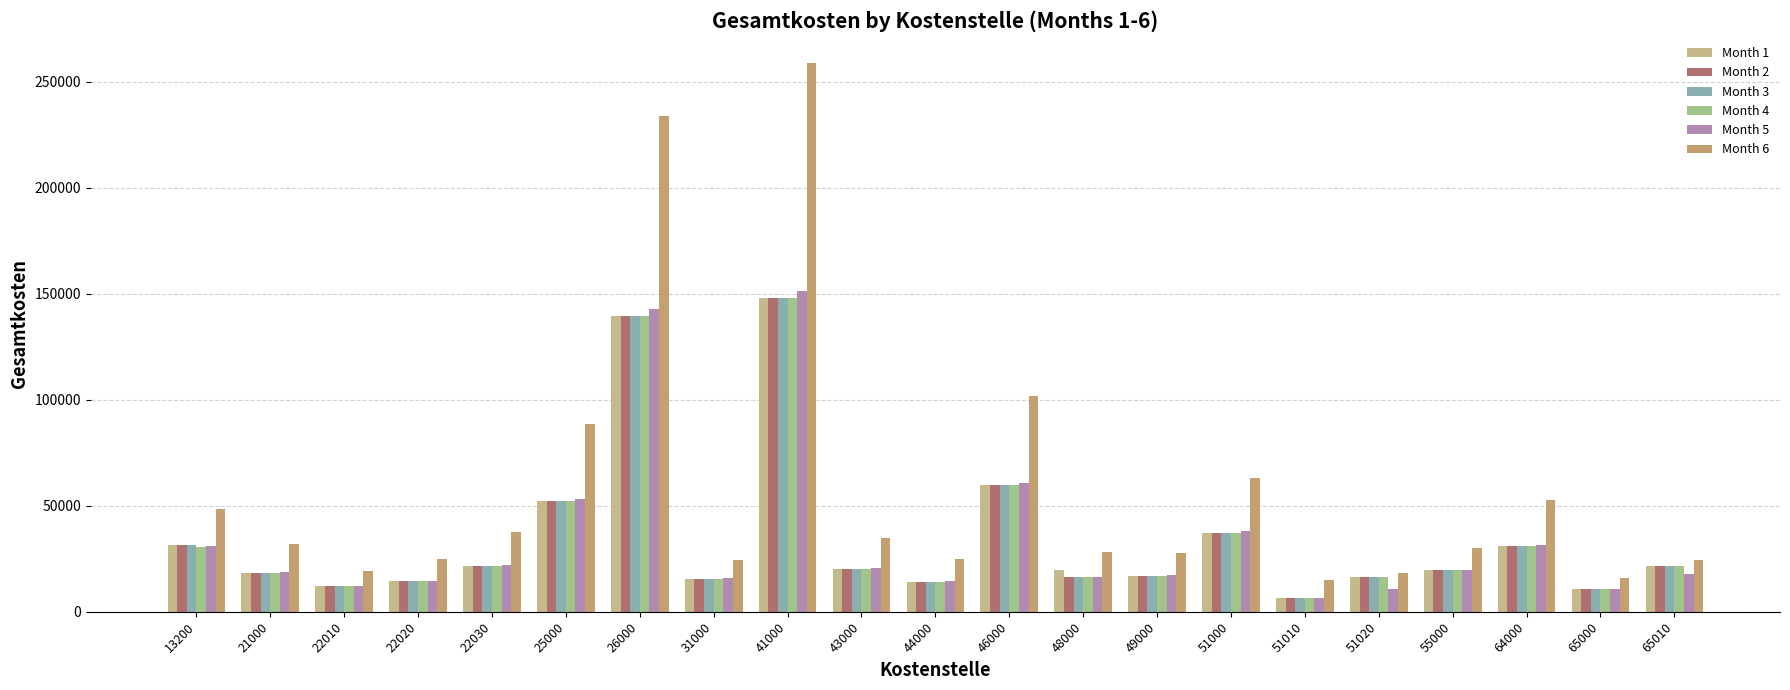

Which has a higher value, 49000 or 22030?

22030